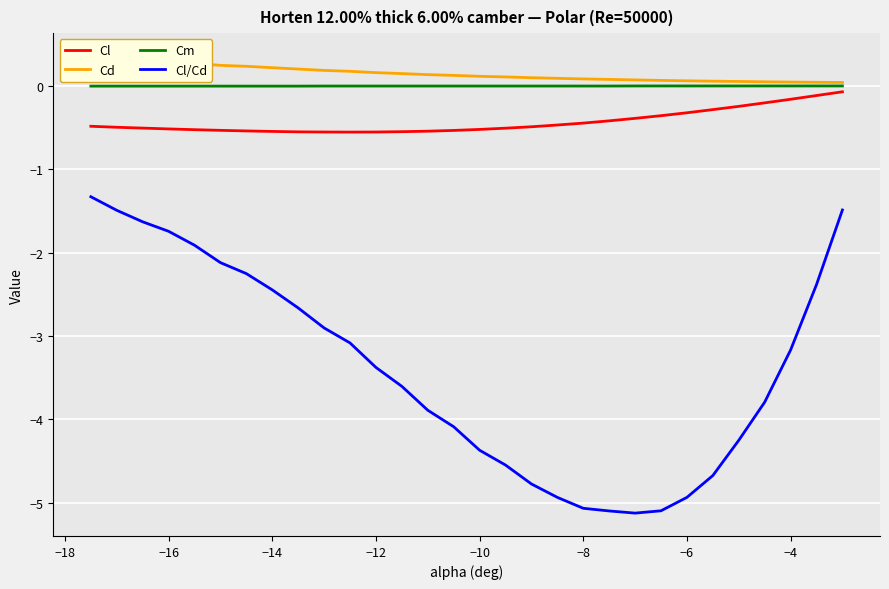

Reading left to right, list all the values displayed in this chart.

Cl: -0.5	-0.5	-0.5	-0.5	-0.5	-0.5	-0.5	-0.5	-0.5	-0.6	-0.6	-0.6	-0.5	-0.5	-0.5	-0.5	-0.5	-0.5	-0.5	-0.4	-0.4	-0.4	-0.4	-0.3	-0.3	-0.2	-0.2	-0.2	-0.1	-0.1
Cd: 0.4	0.3	0.3	0.3	0.3	0.3	0.2	0.2	0.2	0.2	0.2	0.2	0.2	0.1	0.1	0.1	0.1	0.1	0.1	0.1	0.1	0.1	0.1	0.1	0.1	0.1	0.1	0.0	0.0	0.0
Cm: 0.0	0.0	0.0	0.0	0.0	0.0	0.0	0.0	0.0	0.0	0.0	0.0	0.0	0.0	0.0	0.0	0.0	0.0	0.0	0.0	0.0	0.0	0.0	0.0	0.0	0.0	0.0	0.0	0.0	0.0
Cl/Cd: -1.3	-1.5	-1.6	-1.7	-1.9	-2.1	-2.2	-2.4	-2.7	-2.9	-3.1	-3.4	-3.6	-3.9	-4.1	-4.4	-4.5	-4.8	-4.9	-5.1	-5.1	-5.1	-5.1	-4.9	-4.7	-4.3	-3.8	-3.2	-2.4	-1.5